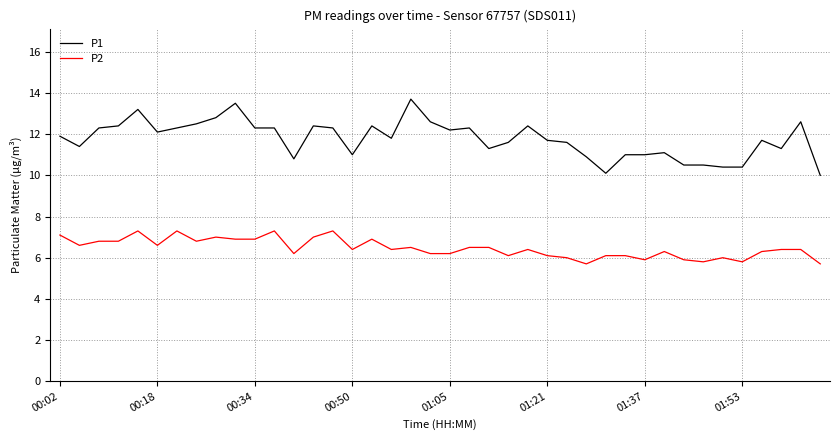

List the series in order of their peak value, lowest first.

P2, P1